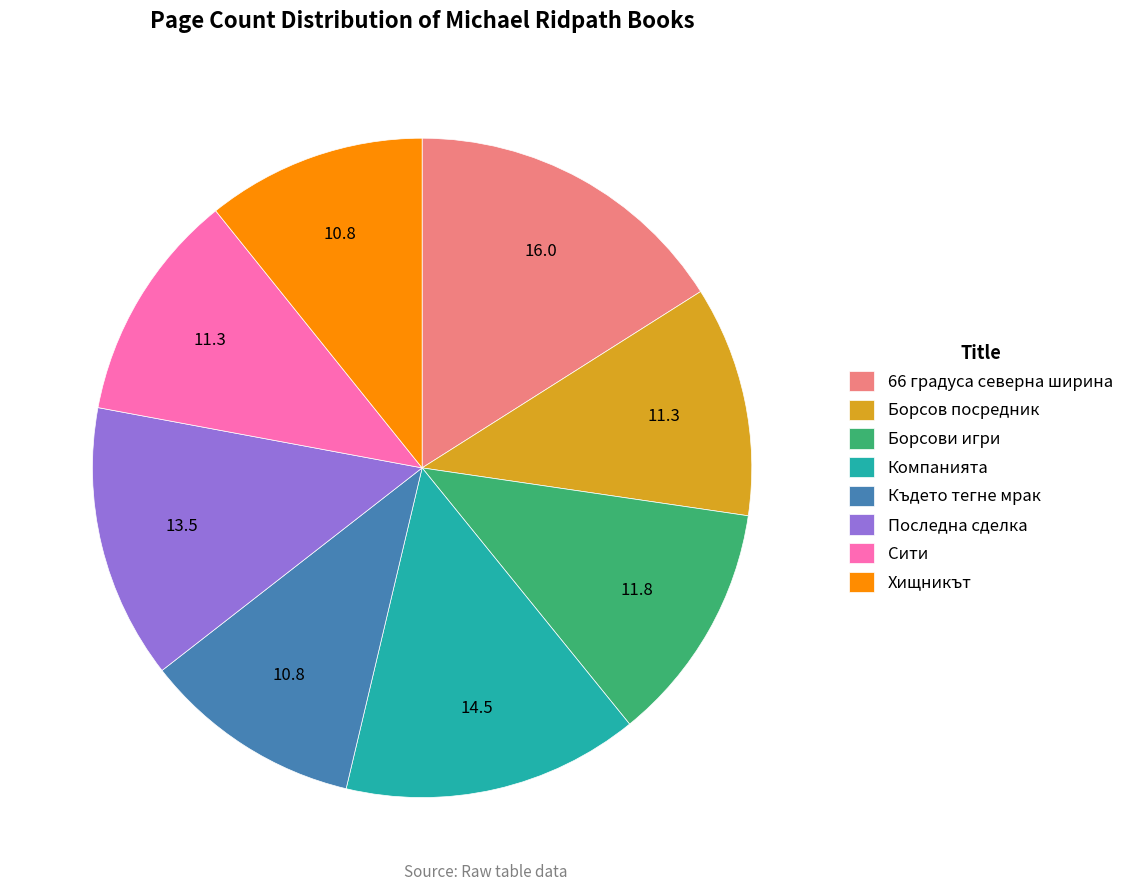

Which category has the biggest portion of the pie?

66 градуса северна ширина